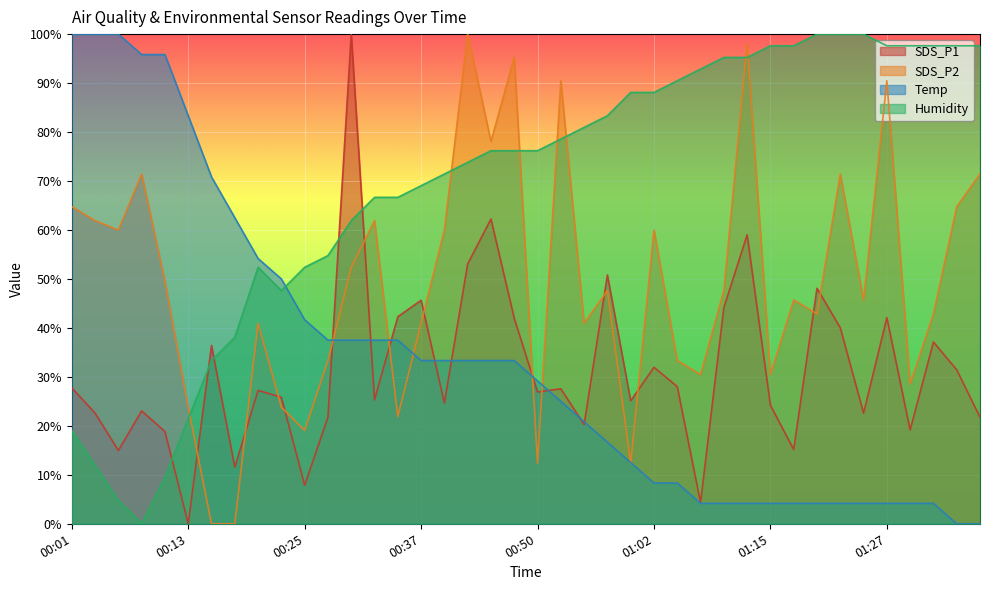

True or false: SDS_P1 has more than 1 points higher than both neighbors.

True